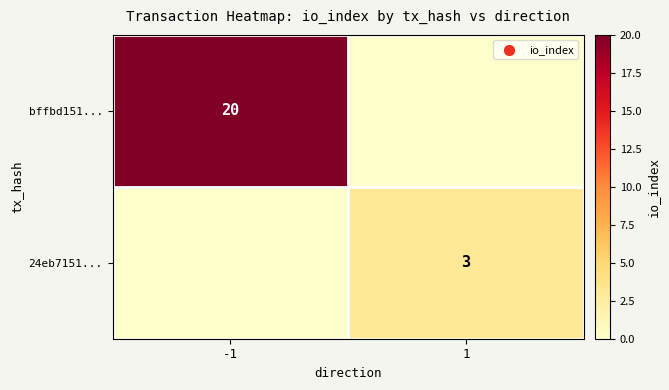

How many categories are shown in the chart?

2